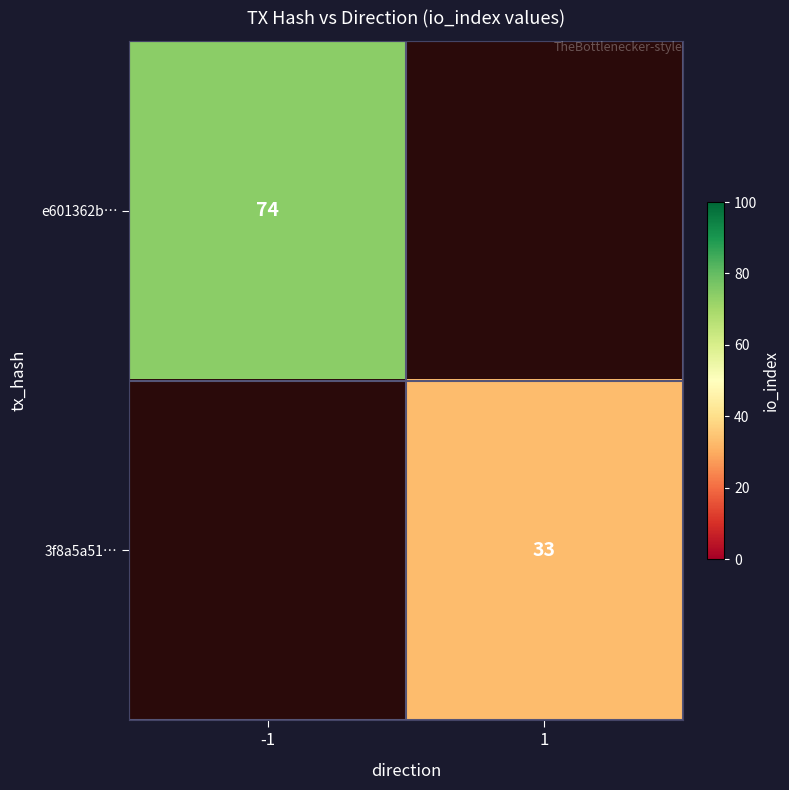

True or false: 3f8a5a51… has a value of 33 at 1.

True